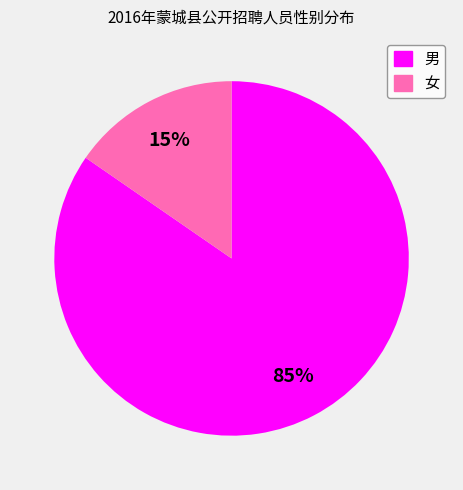

Which slice is the smallest?

女